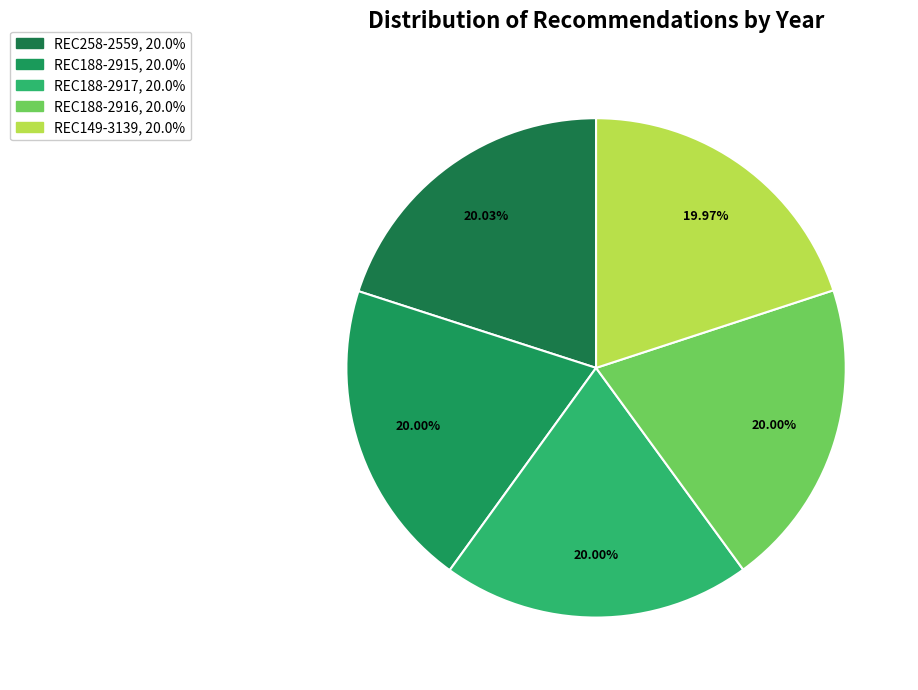

Rank the categories by value from lowest to highest.

REC149-3139, REC188-2915, REC188-2917, REC188-2916, REC258-2559